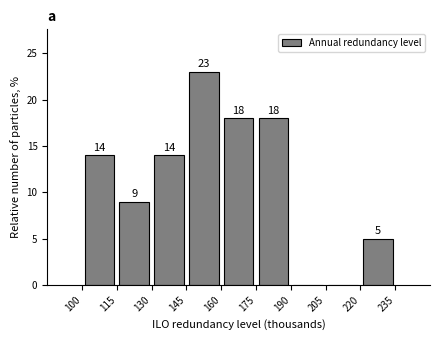

Which range on the x-axis has the tallest bar?

145 to 160